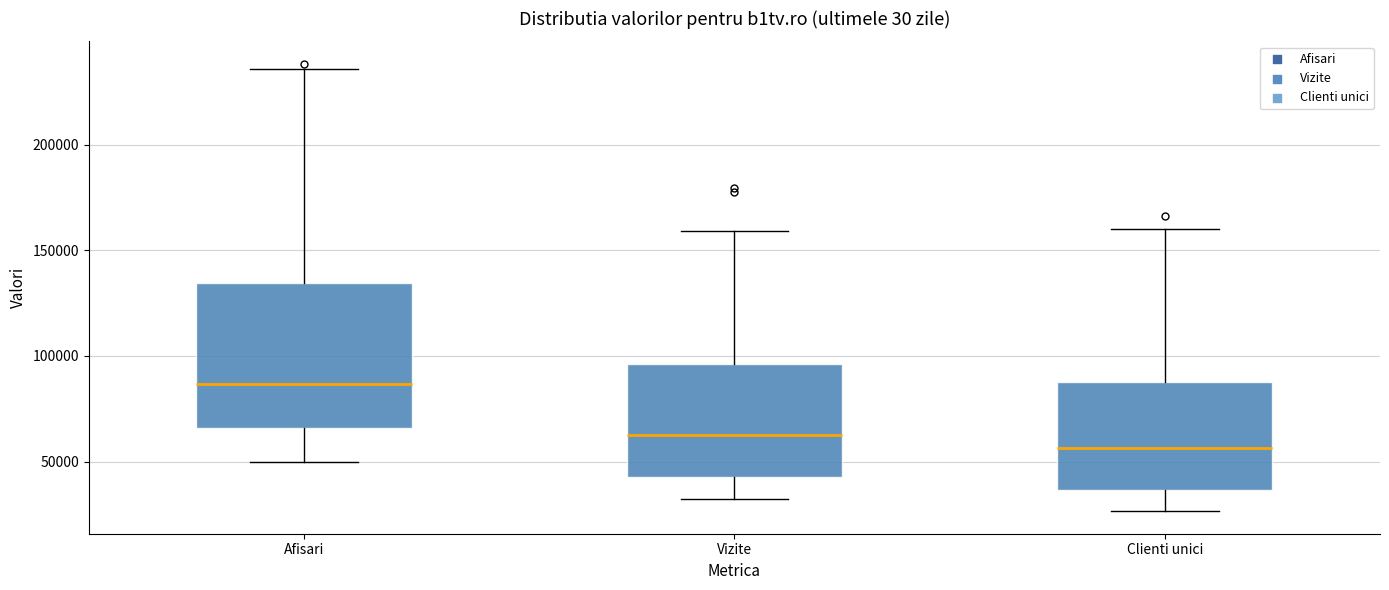

Which box's median line is the highest?

Afisari